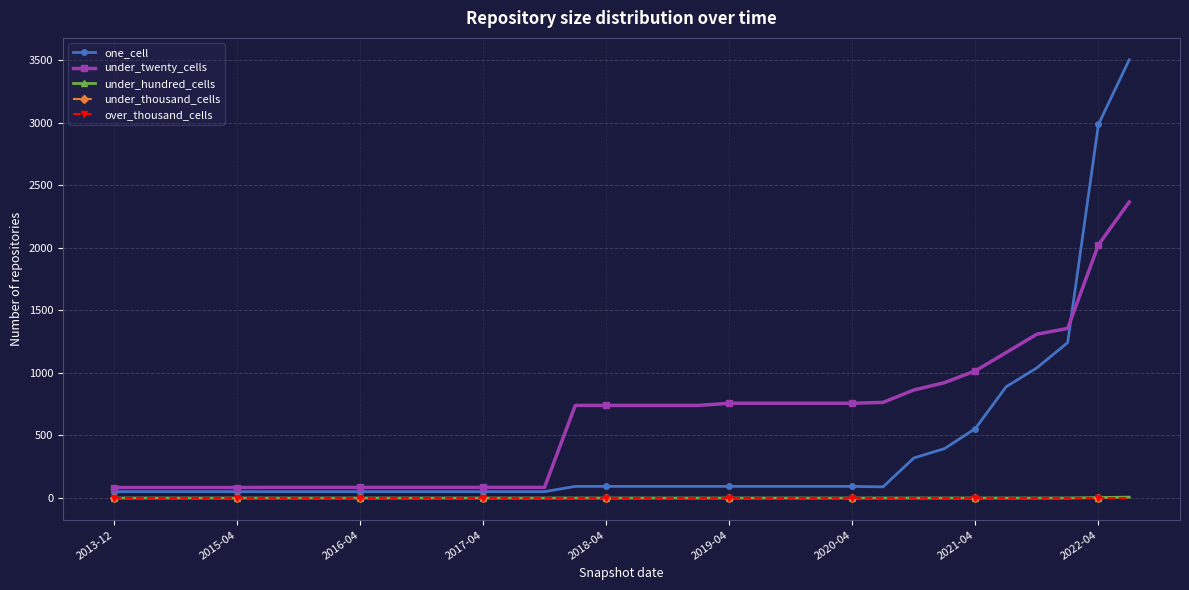

At which category does the chart reach its peak across all series?

33